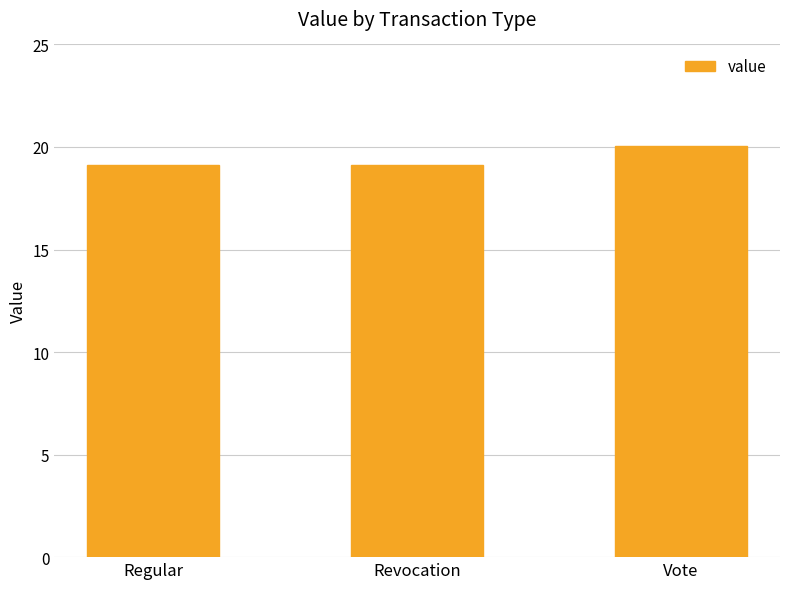

What is the label of the 2nd bar from the left?

Revocation